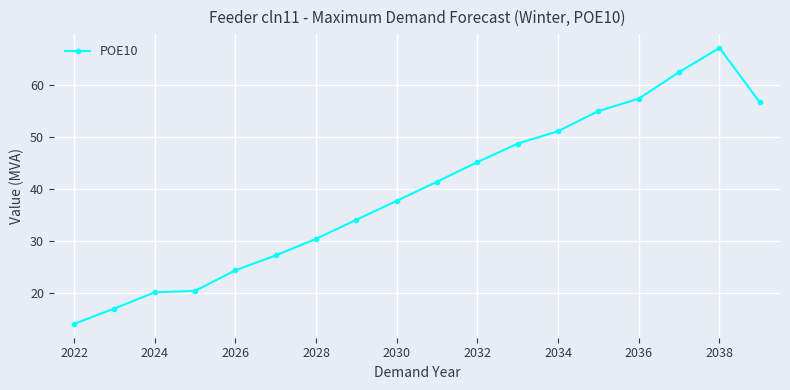

What is the difference between the maximum and minimum values?

53.2